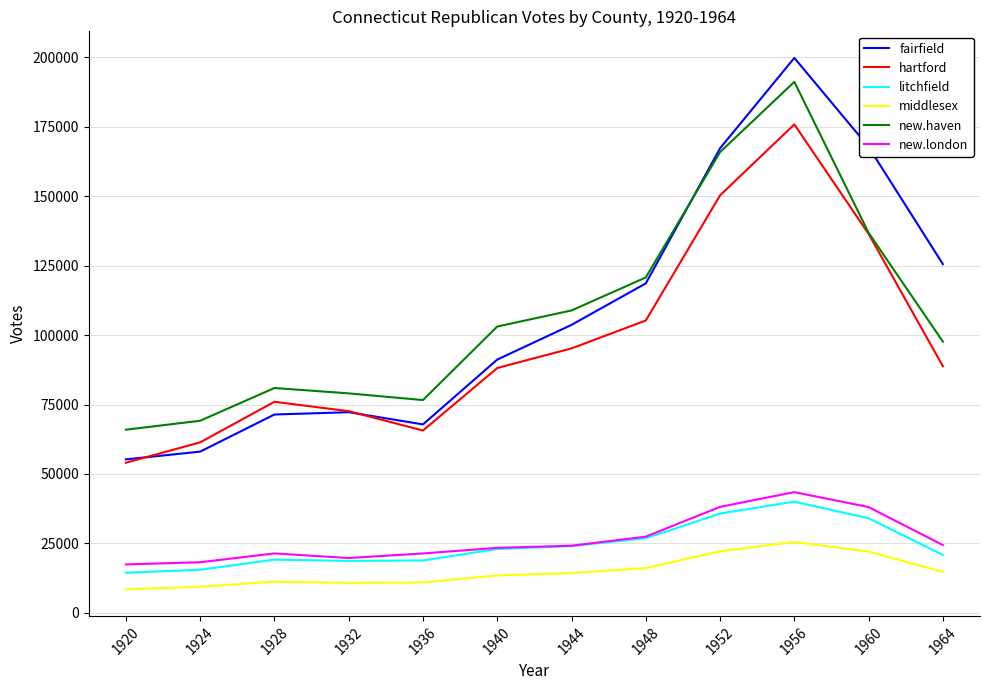

True or false: hartford and new.london intersect in this chart.

False